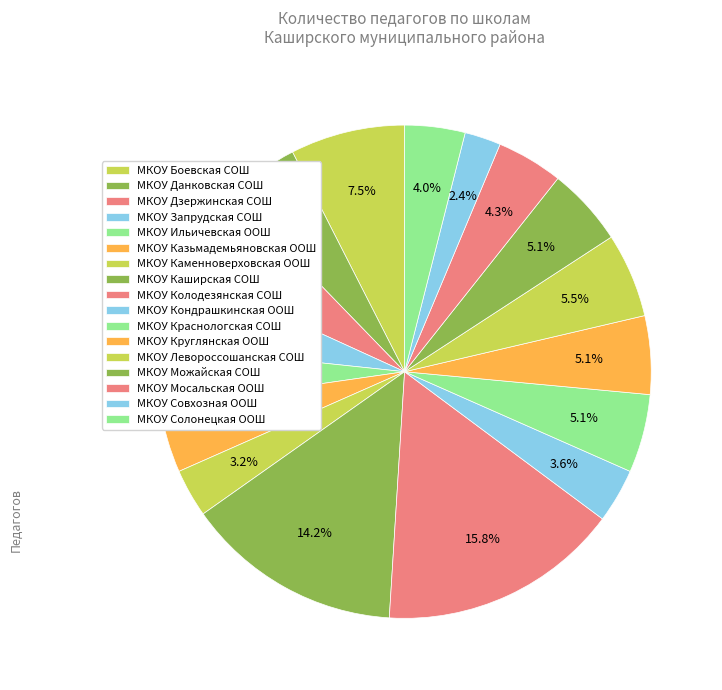

Rank the categories by value from highest to lowest.

МКОУ Колодезянская СОШ, МКОУ Каширская СОШ, МКОУ Боевская СОШ, МКОУ Дзержинская СОШ, МКОУ Левороссошанская СОШ, МКОУ Запрудская СОШ, МКОУ Краснологская СОШ, МКОУ Круглянская ООШ, МКОУ Можайская СОШ, МКОУ Данковская СОШ, МКОУ Казьмадемьяновская ООШ, МКОУ Мосальская ООШ, МКОУ Ильичевская ООШ, МКОУ Солонецкая ООШ, МКОУ Кондрашкинская ООШ, МКОУ Каменноверховская ООШ, МКОУ Совхозная ООШ